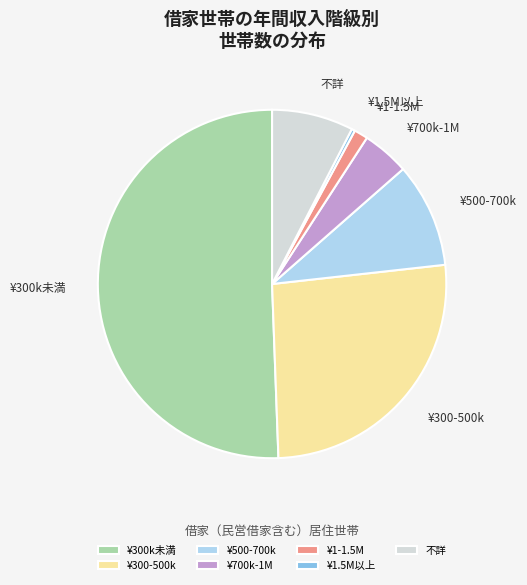

Rank the categories by value from highest to lowest.

¥300k未満, ¥300-500k, ¥500-700k, 不詳, ¥700k-1M, ¥1-1.5M, ¥1.5M以上